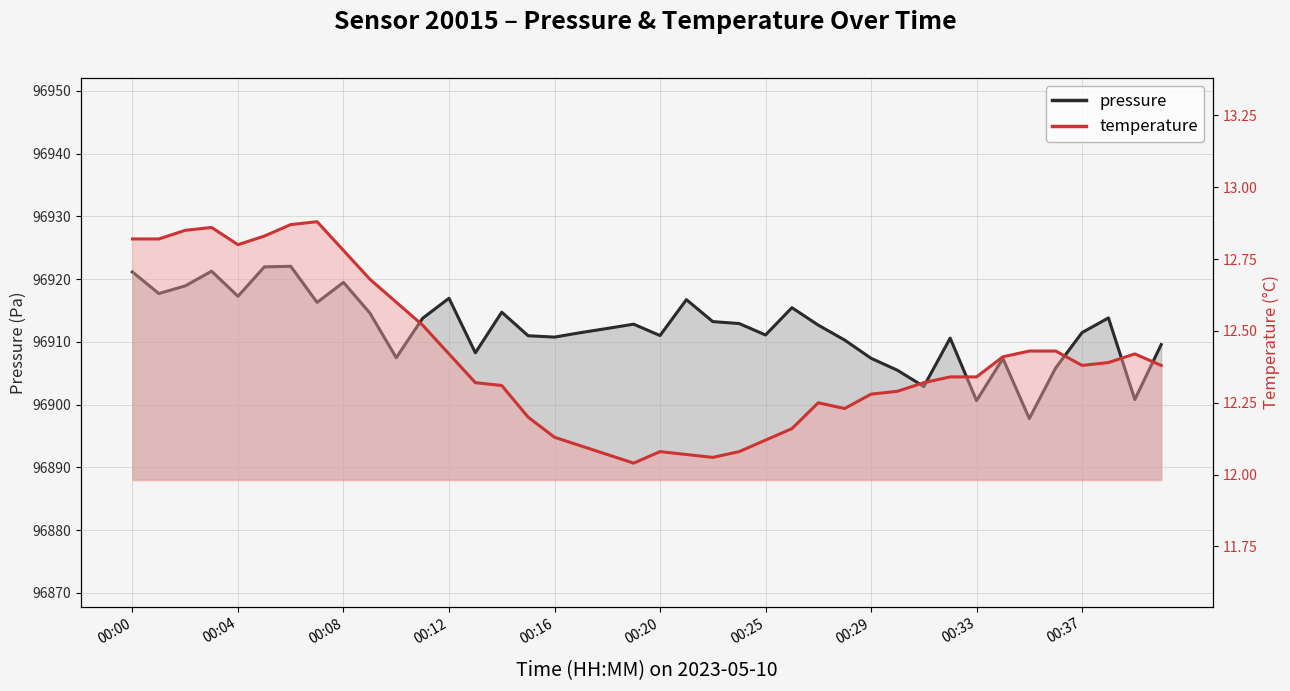

What is the smallest value displayed?

12.0